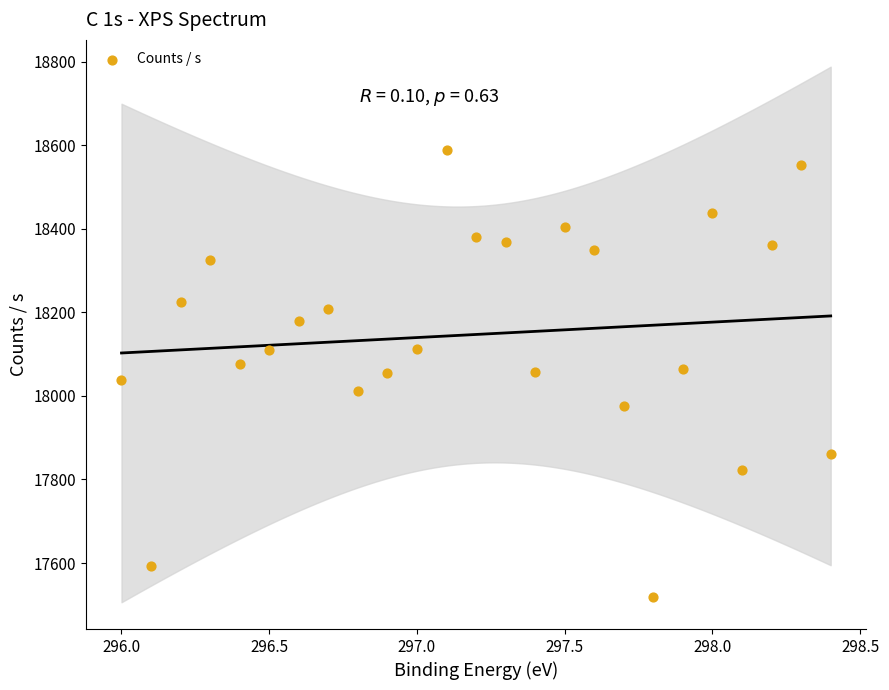

What is the range of Y values (max minus min)?

1070.4